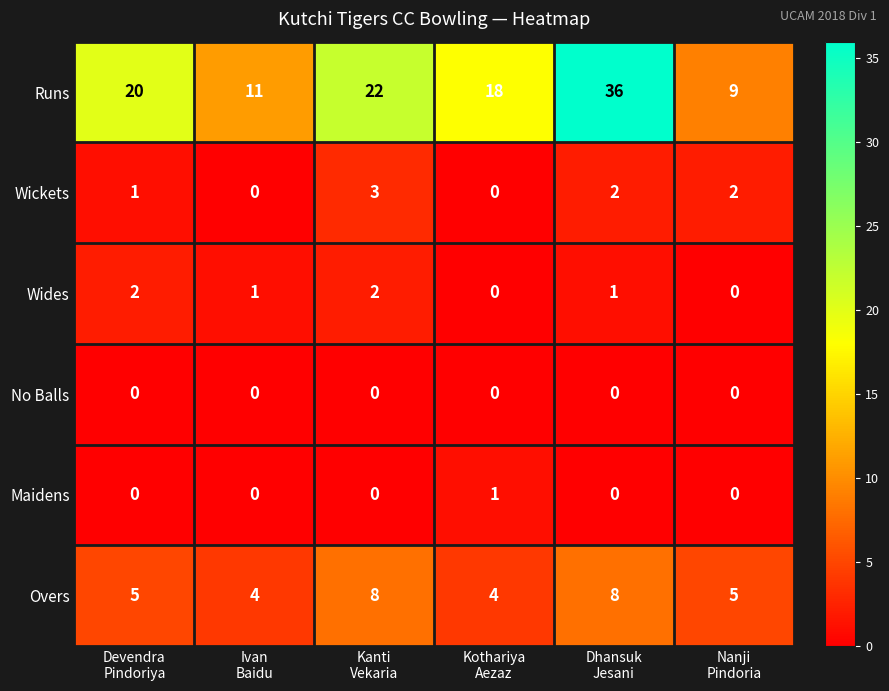

Count the Maidens values in the range 0 to 1.

6